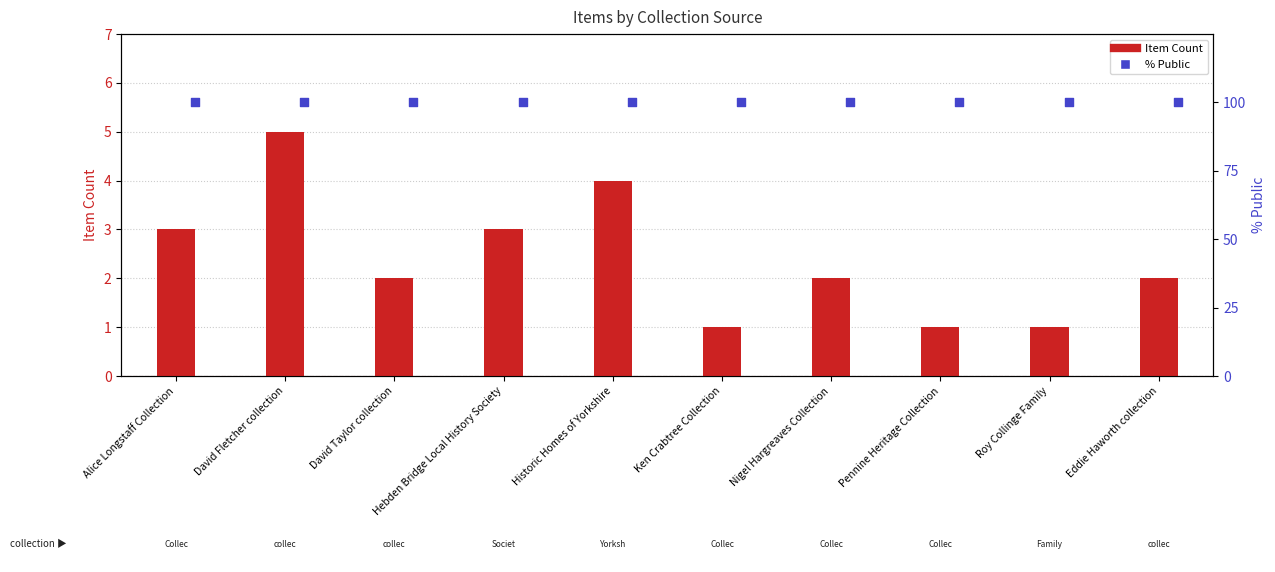

Which series has the largest total across all categories?

% Public